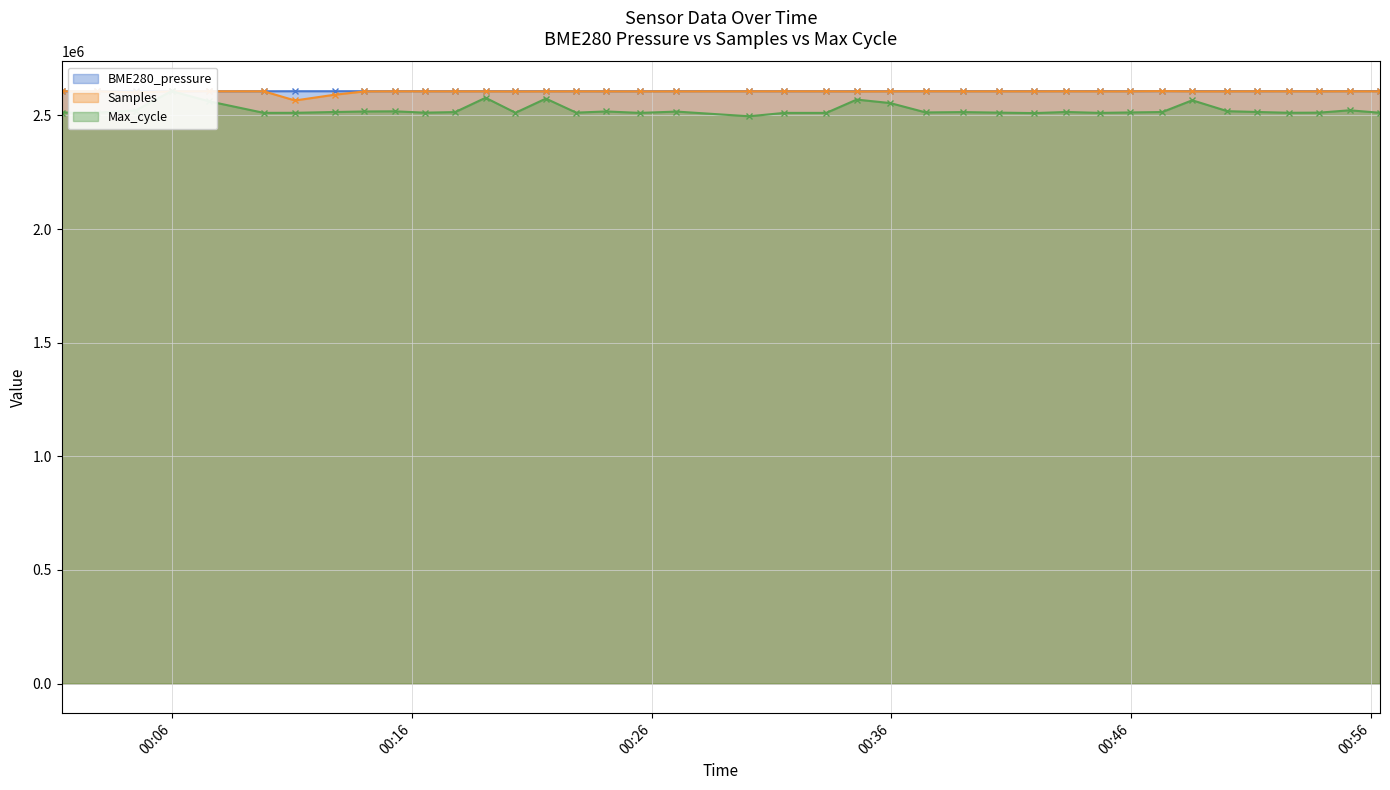

How many times do Samples and BME280_pressure cross each other?

2